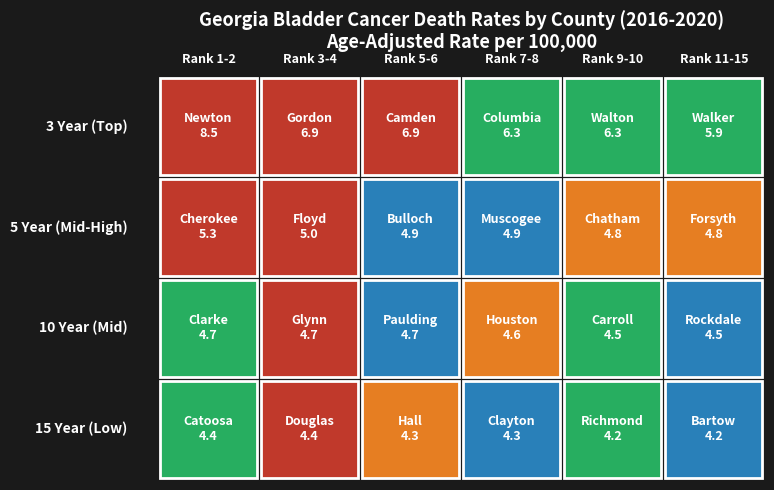

True or false: Newton County has a value of 11.2 at Columbia County.

False